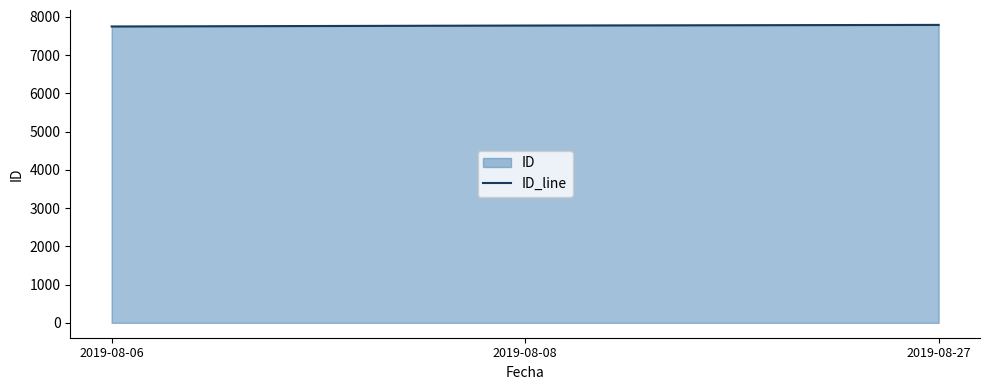

The chart shows a value of 13177 at 2019-08-06. True or false?

False